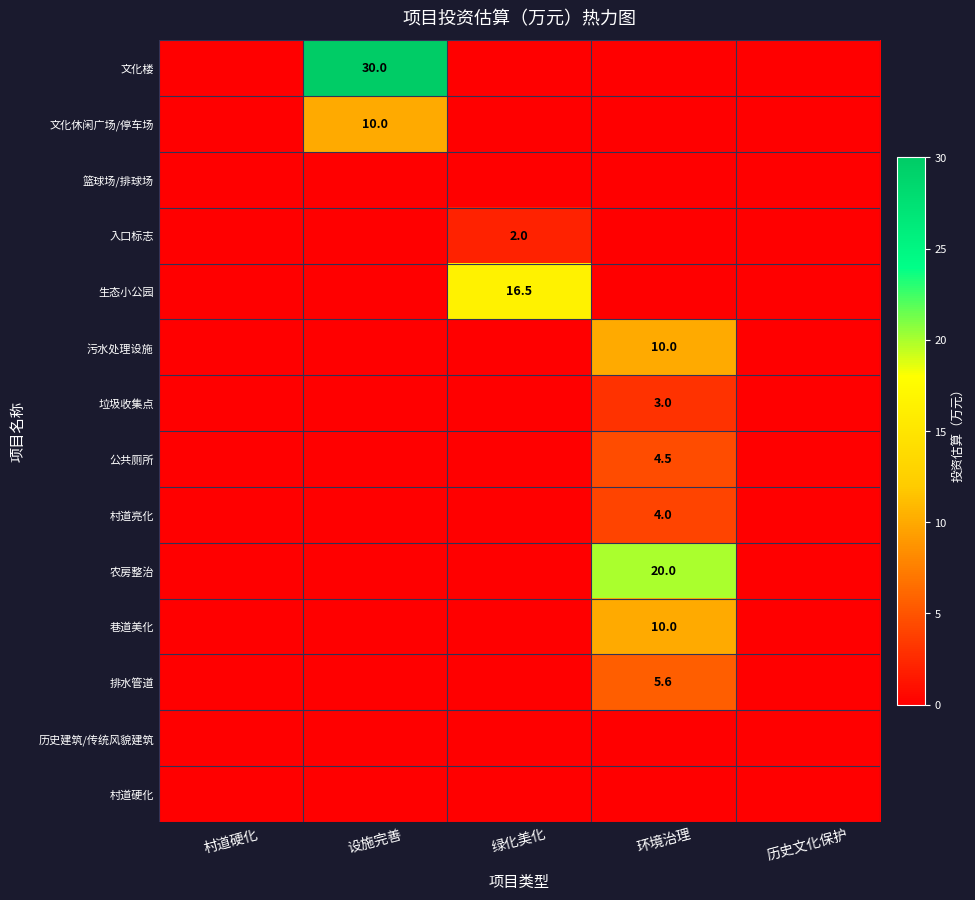

True or false: 公共厕所 has a value of 1.7 at 环境治理.

False